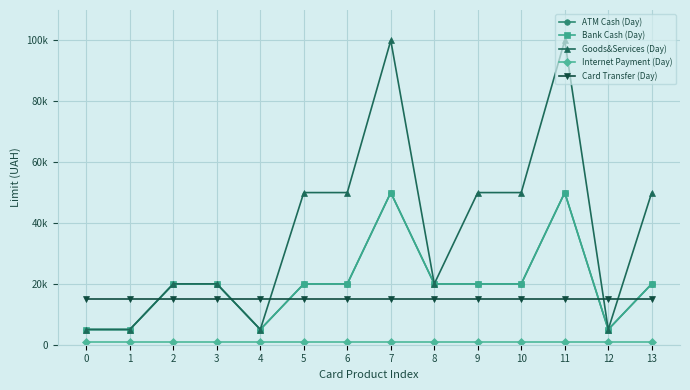

What is the value of the Card Transfer (Day) point at the 1st from the left?

15000